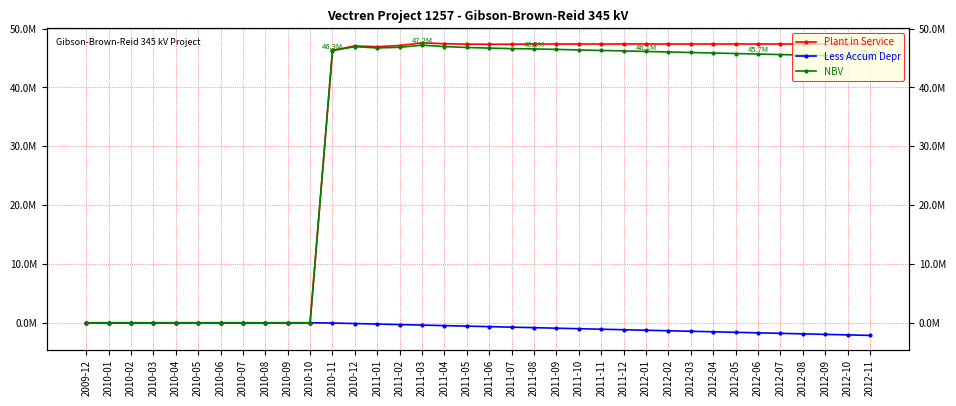

At 2011-07, list the series in order from largest to smallest.

Plant in Service, NBV, Less Accum Depr